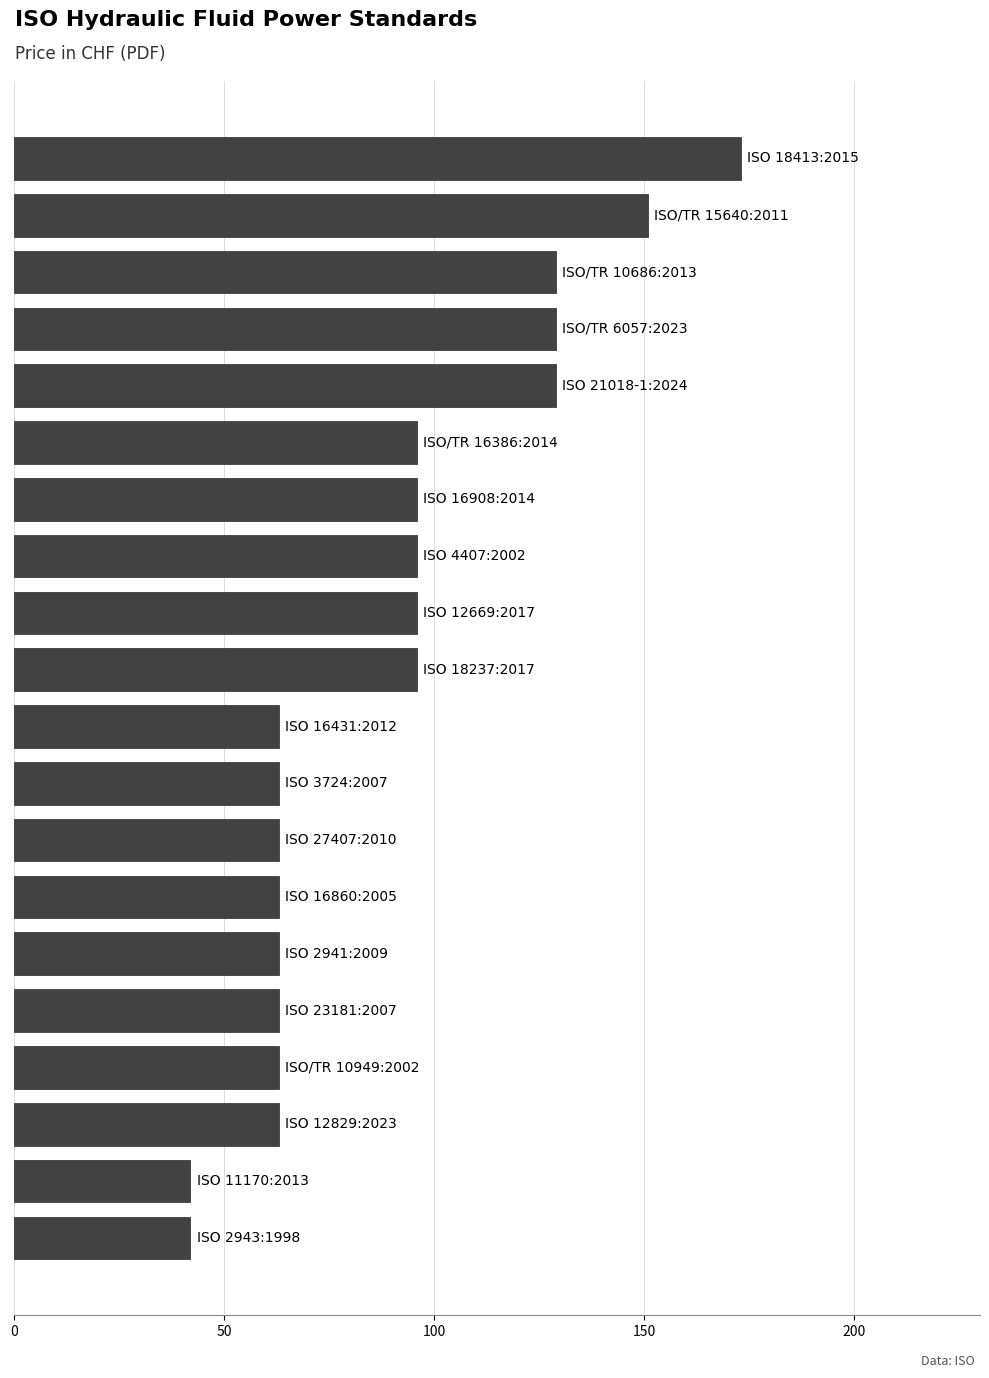

What is the sum of all values?

1779